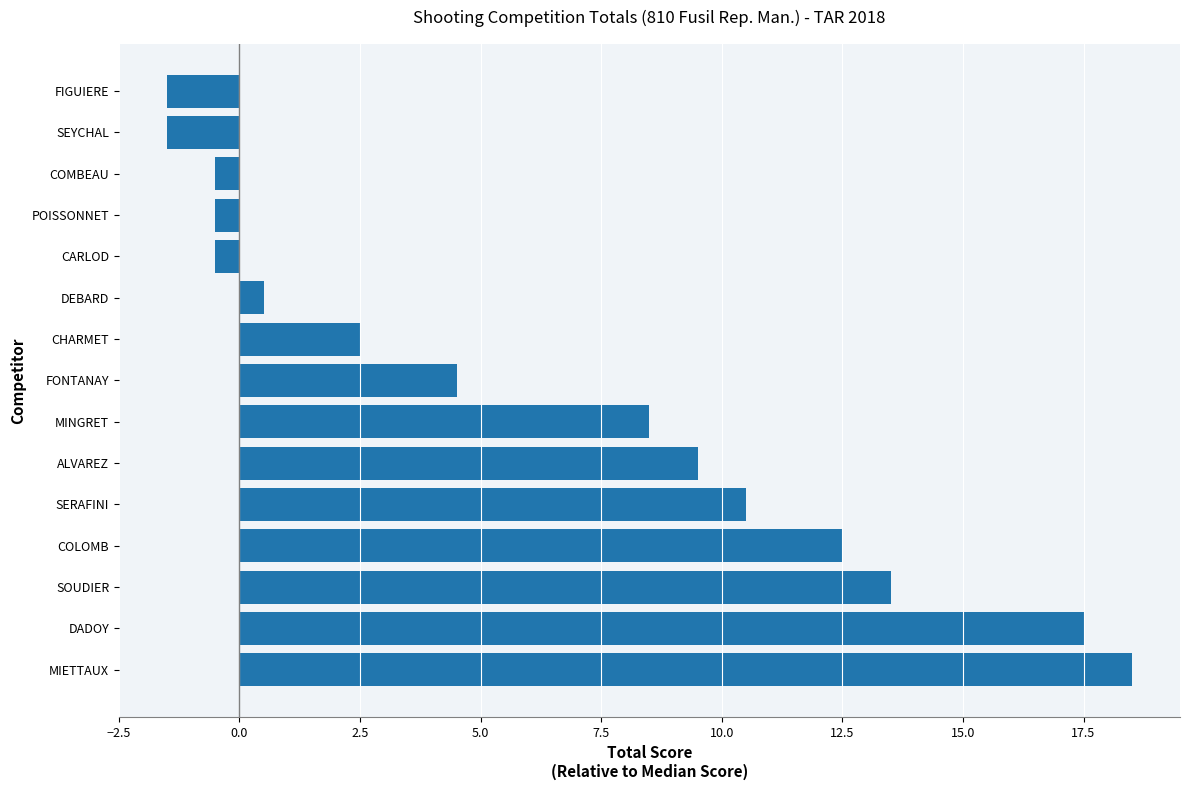

Where is the data nearest to the value 8?

MINGRET